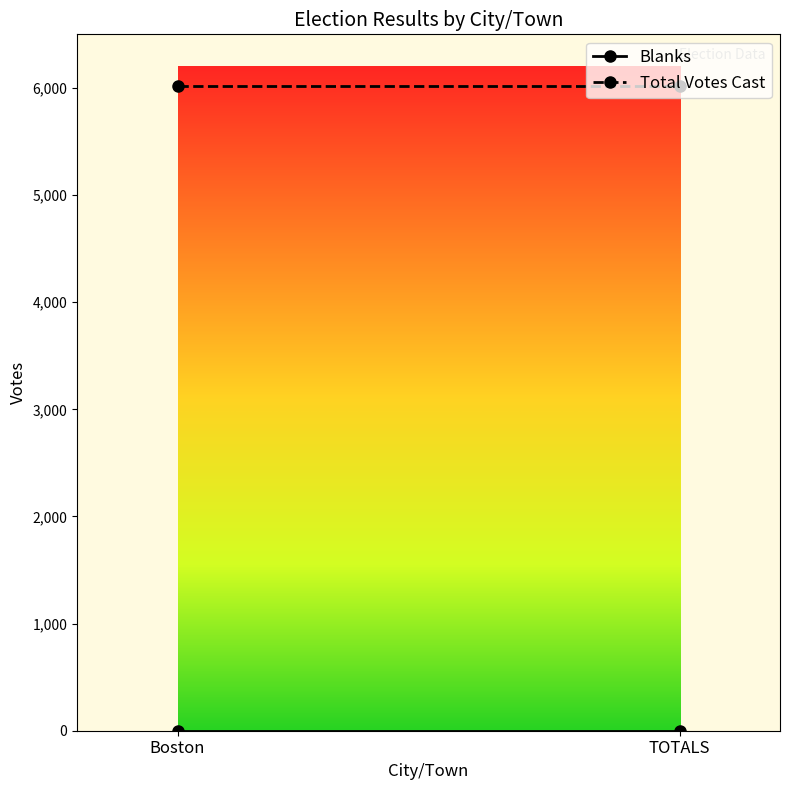

Which category has the highest value across all series?

Boston